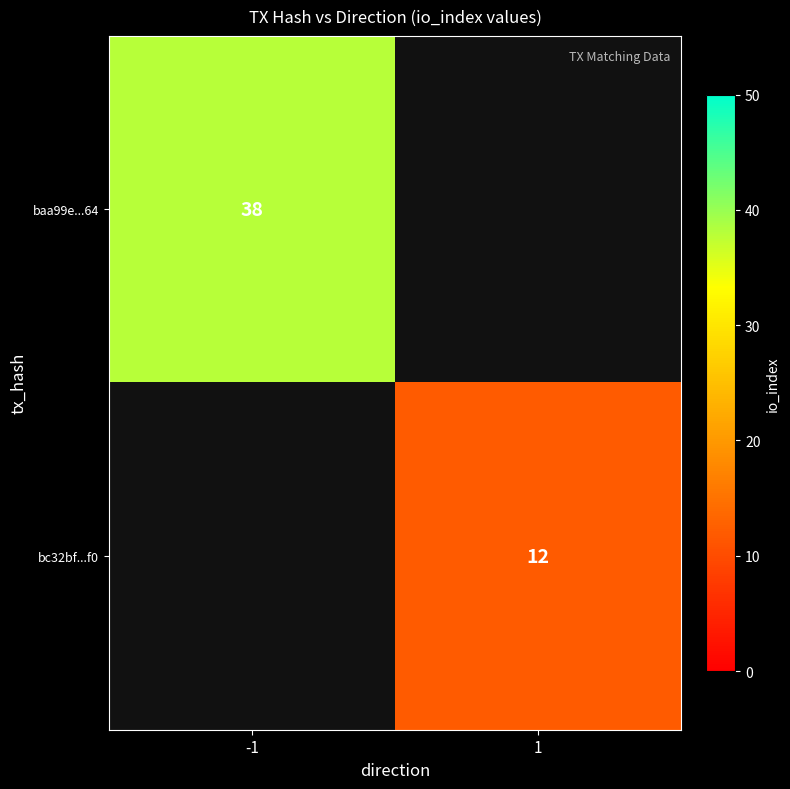

Count the number of categories in the chart.

2